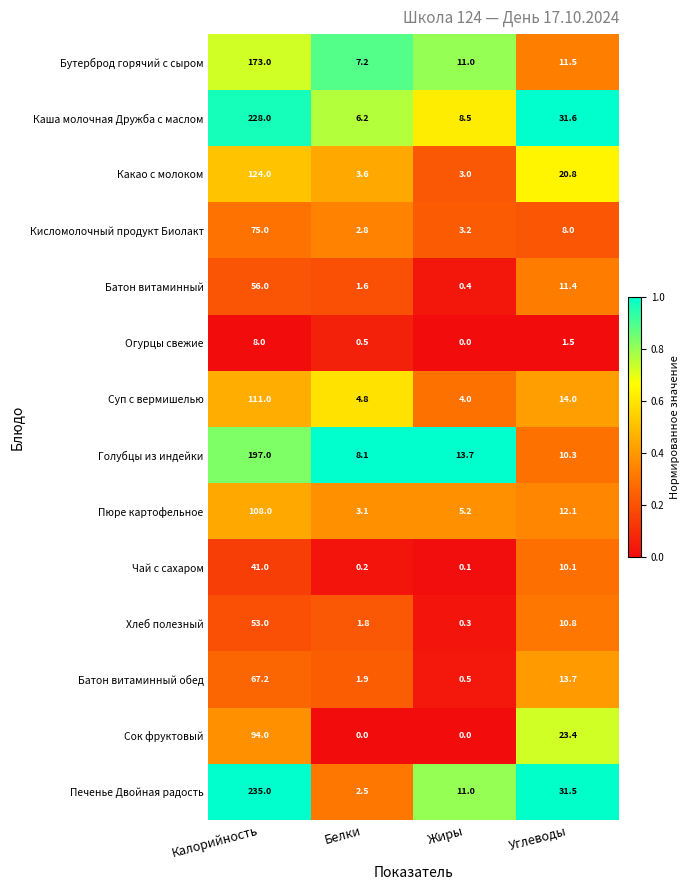

List the series in order of their peak value, lowest first.

Огурцы свежие, Чай с сахаром, Хлеб полезный, Батон витаминный, Батон витаминный обед, Кисломолочный продукт Биолакт, Сок фруктовый, Пюре картофельное, Суп с вермишелью, Какао с молоком, Бутерброд горячий с сыром, Голубцы из индейки, Каша молочная Дружба с маслом, Печенье Двойная радость